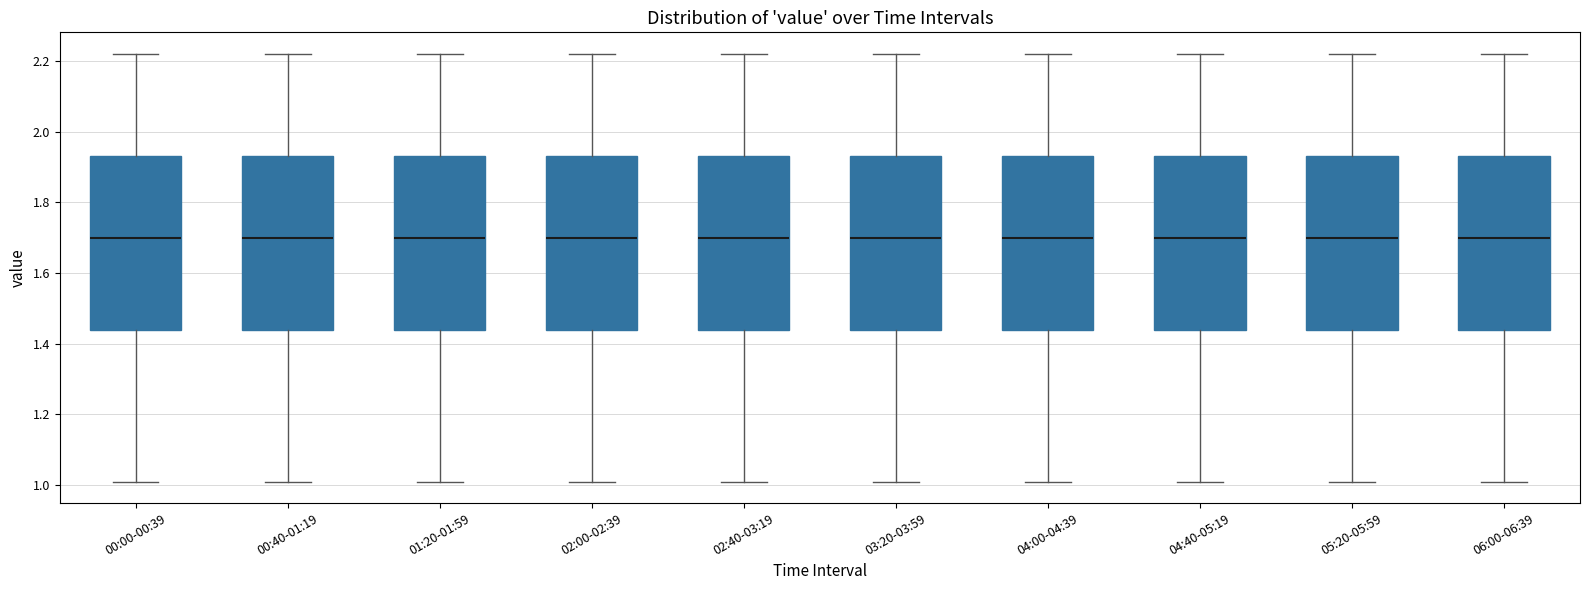

Reading left to right, read every box against the y-axis: the position of its median line, the range the box covers, and the ends of its whiskers. The values are not printed on the chart, so give them approximately, as read against the axis.

00:00-00:39: median 1.70, box 1.44 to 1.94, whiskers 1.02 to 2.22
00:40-01:19: median 1.70, box 1.44 to 1.94, whiskers 1.02 to 2.22
01:20-01:59: median 1.70, box 1.44 to 1.94, whiskers 1.02 to 2.22
02:00-02:39: median 1.70, box 1.44 to 1.94, whiskers 1.02 to 2.22
02:40-03:19: median 1.70, box 1.44 to 1.94, whiskers 1.02 to 2.22
03:20-03:59: median 1.70, box 1.44 to 1.94, whiskers 1.02 to 2.22
04:00-04:39: median 1.70, box 1.44 to 1.94, whiskers 1.02 to 2.22
04:40-05:19: median 1.70, box 1.44 to 1.94, whiskers 1.02 to 2.22
05:20-05:59: median 1.70, box 1.44 to 1.94, whiskers 1.02 to 2.22
06:00-06:39: median 1.70, box 1.44 to 1.94, whiskers 1.02 to 2.22